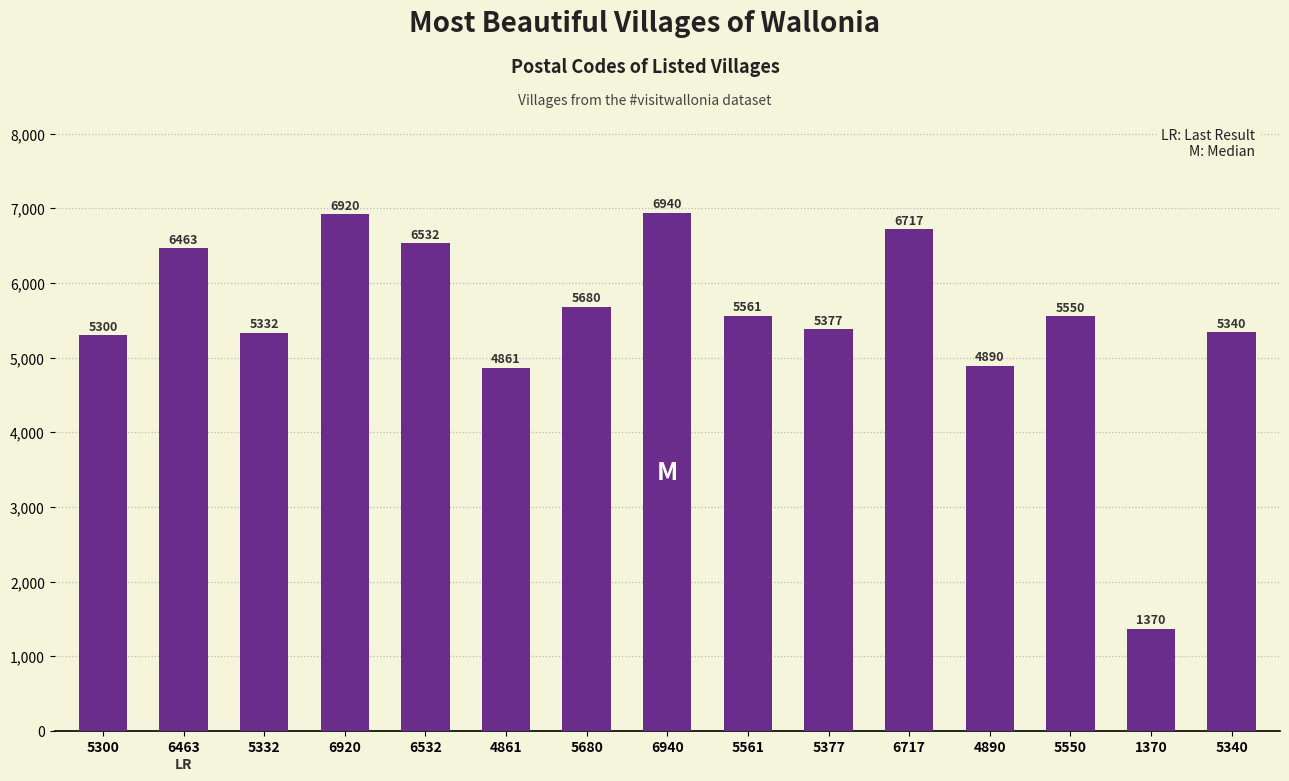

What is the difference between the maximum and minimum values?

5570